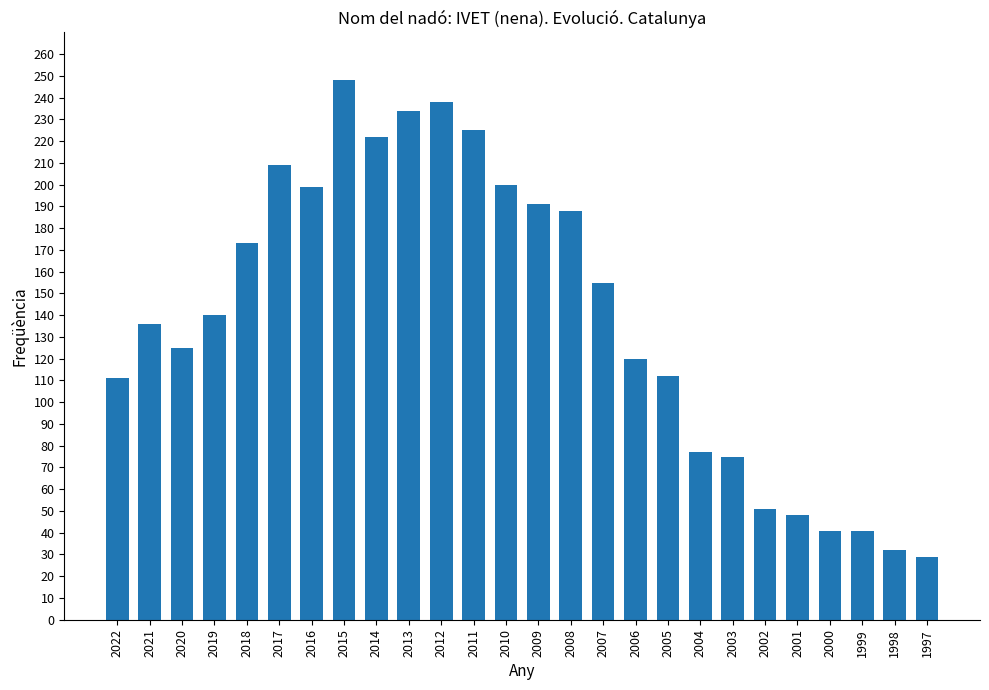

What is the sum of the values at 2009 and 2011?

416